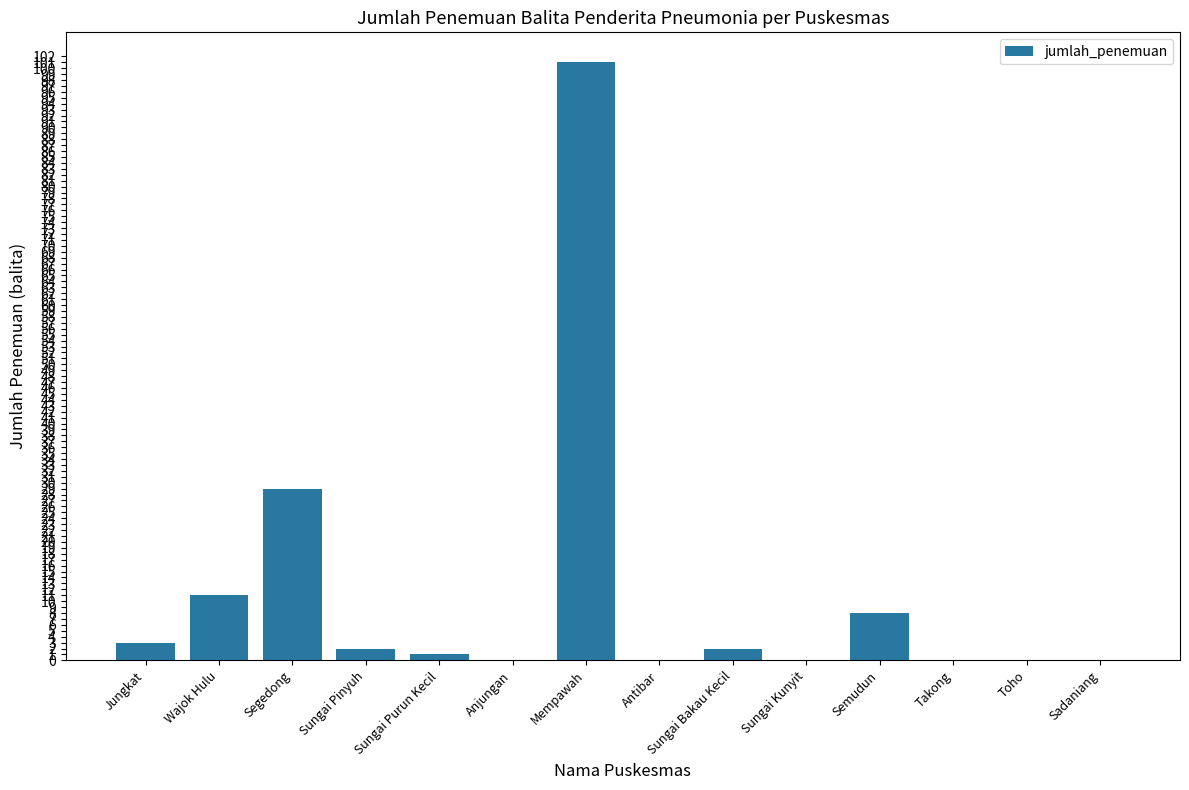

Which has a higher value, Sungai Kunyit or Mempawah?

Mempawah